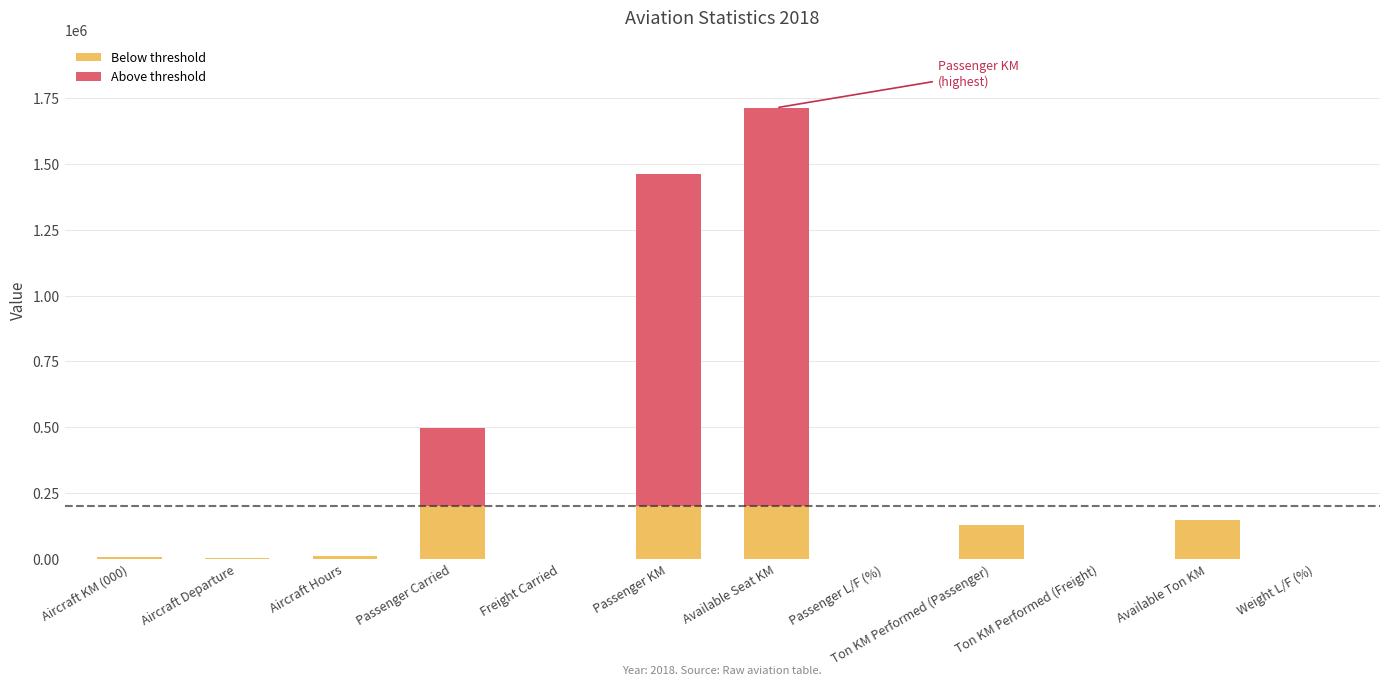

At which category is the sum across all series the highest?

Available Seat KM